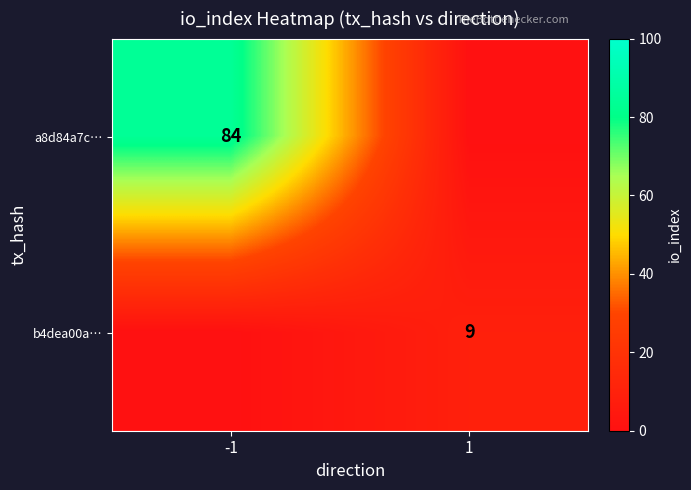

Is the value of b4dea00a… at 1 greater than the value of a8d84a7c… at -1?

No